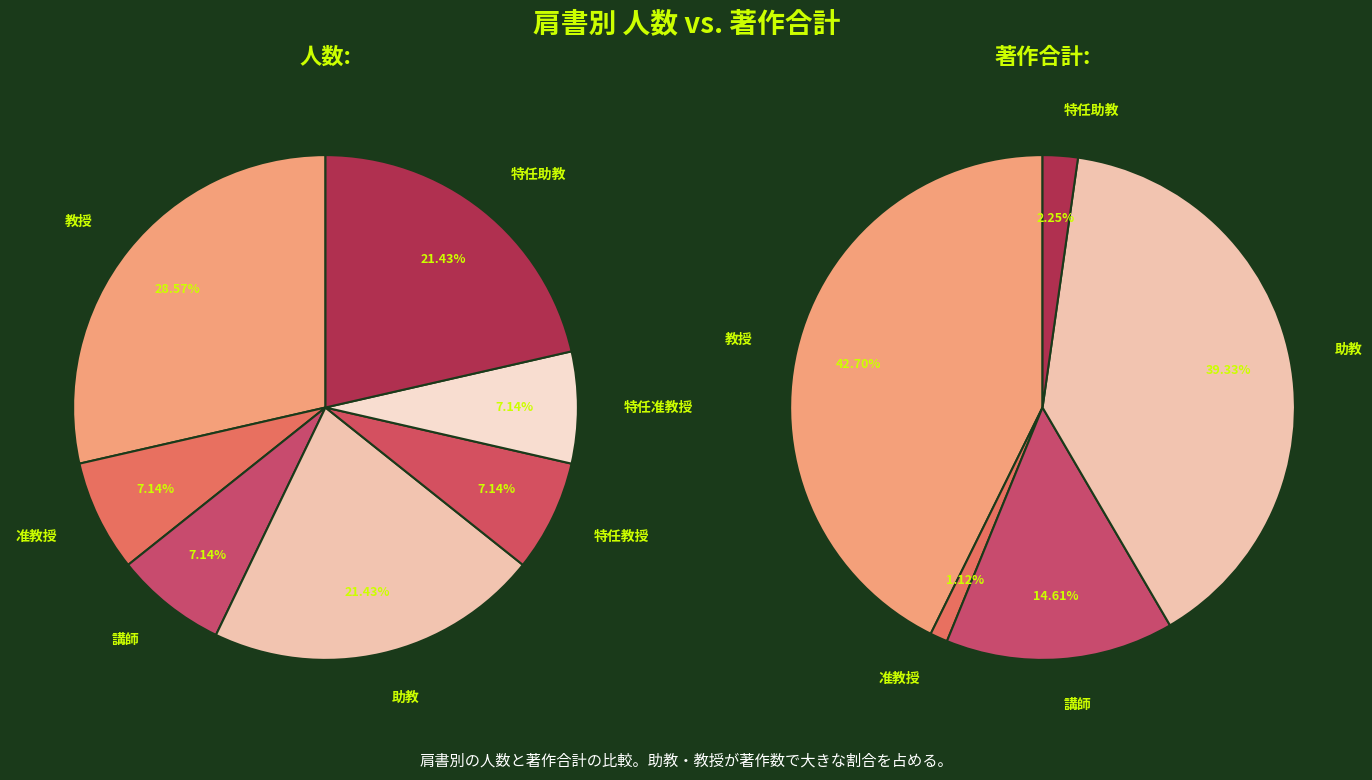

The 准教授 slice represents 1% of the pie. True or false?

False